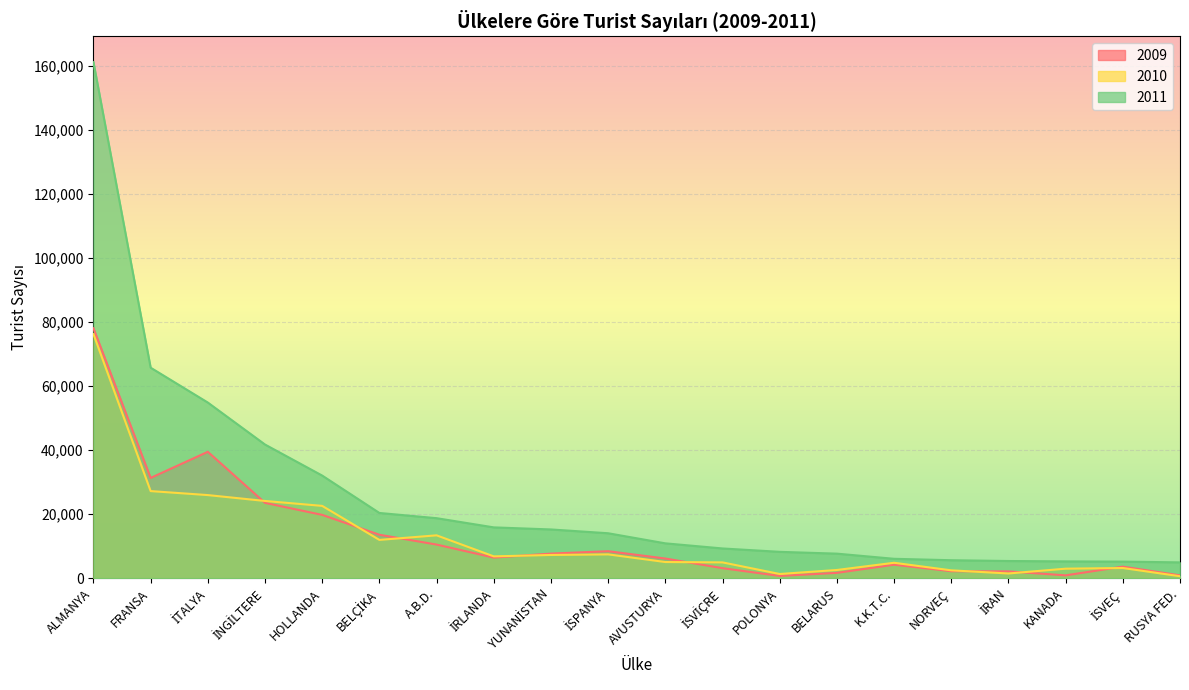

List the series in order of their peak value, highest first.

2011, 2009, 2010